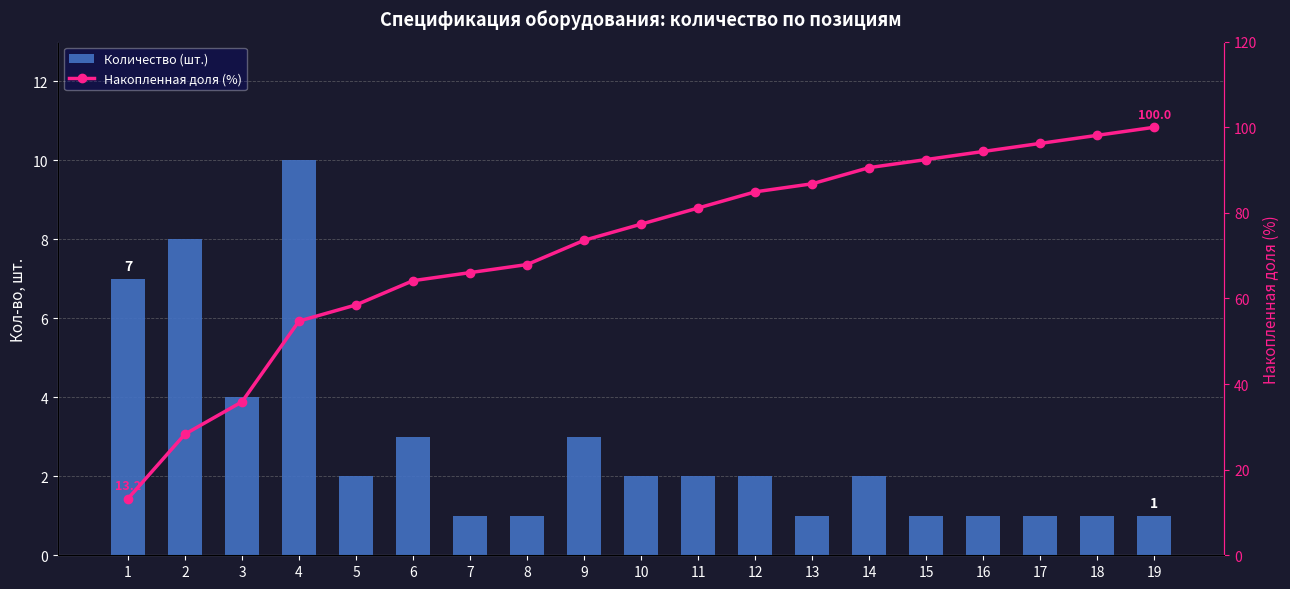

What are all the series names shown in the legend?

Количество (шт.), Накопленная доля (%)